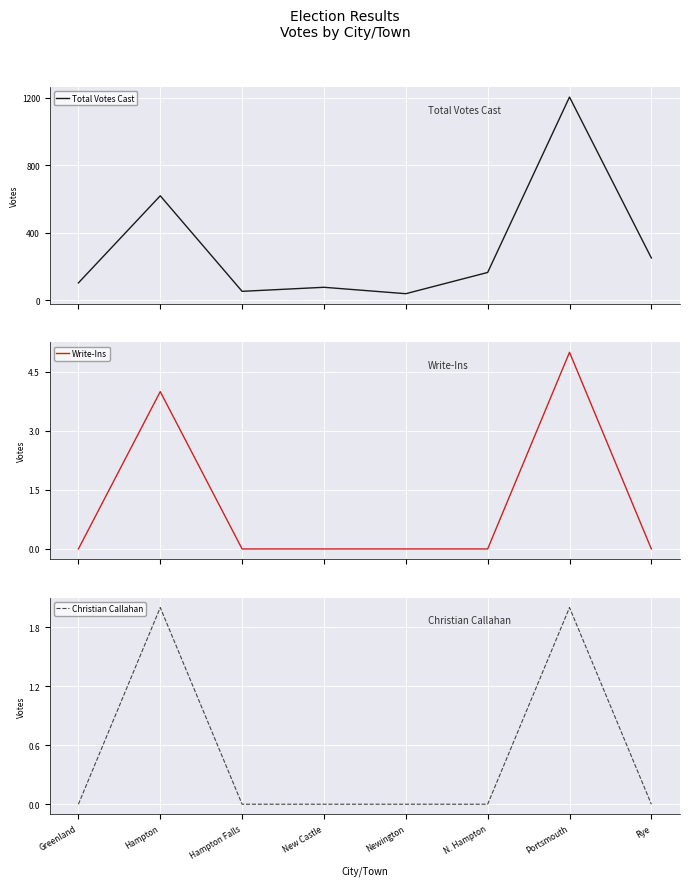

How many lines are shown in the chart?

3